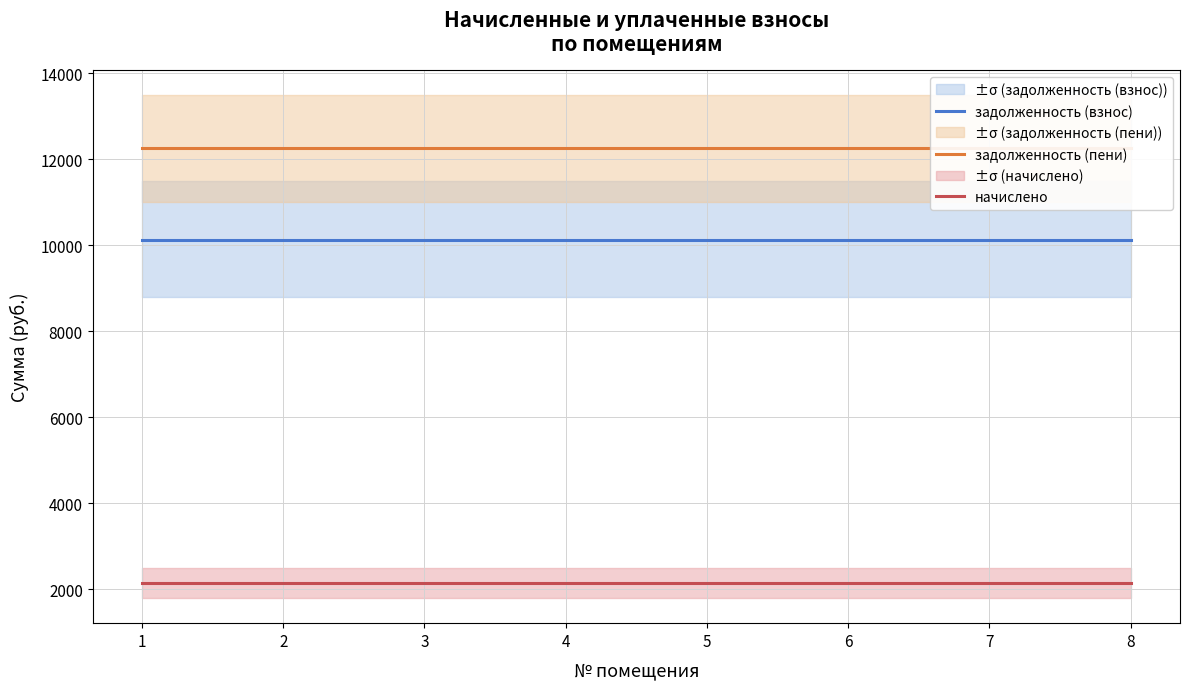

At how many categories does at least one series exceed 2983?

8